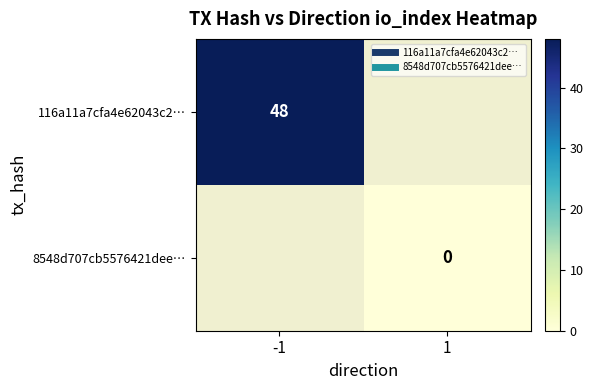

How many data points does each series have?

2